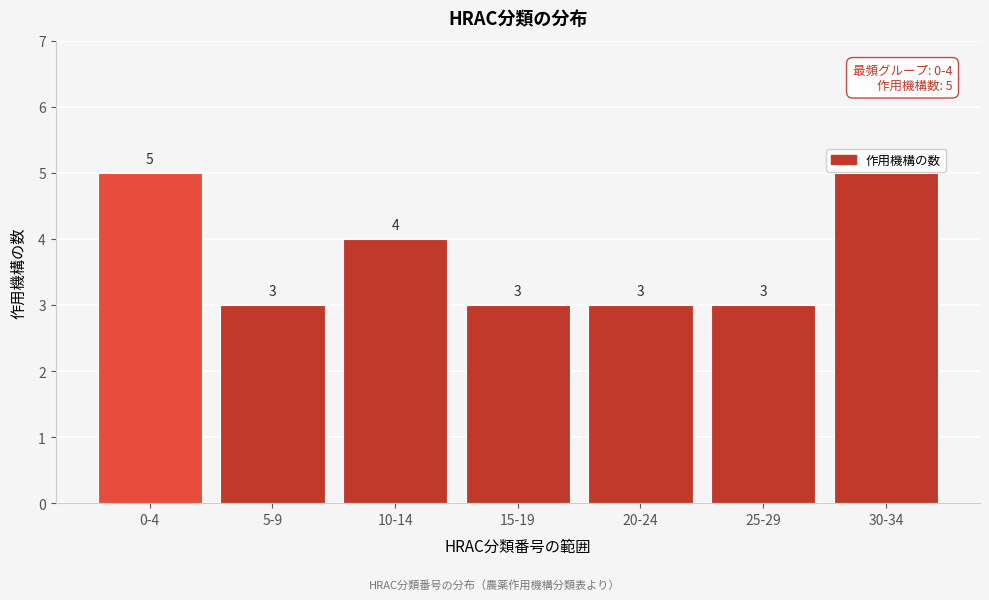

Reading left to right, what are all the values shown in this chart?

0-4=5	5-9=3	10-14=4	15-19=3	20-24=3	25-29=3	30-34=5